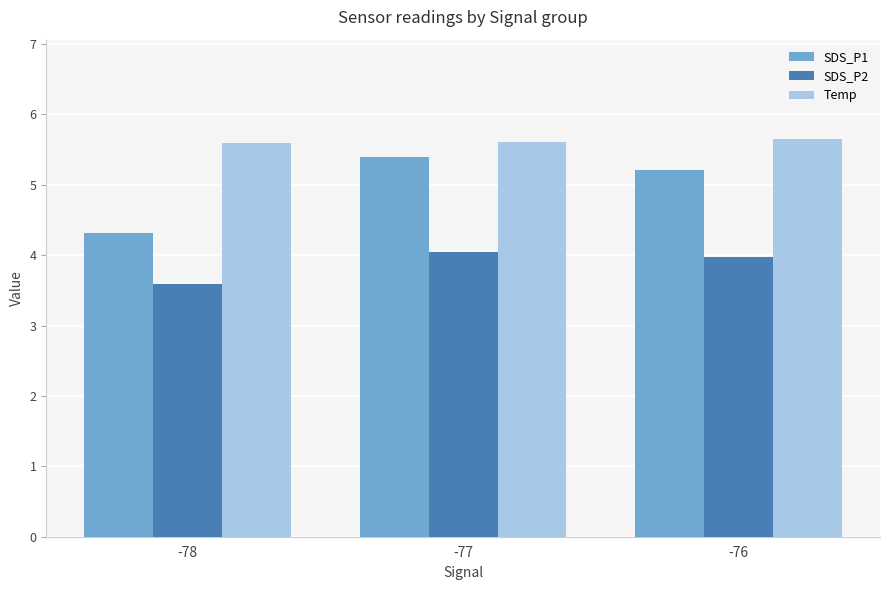

At -78, list the series in order from smallest to largest.

SDS_P2, SDS_P1, Temp